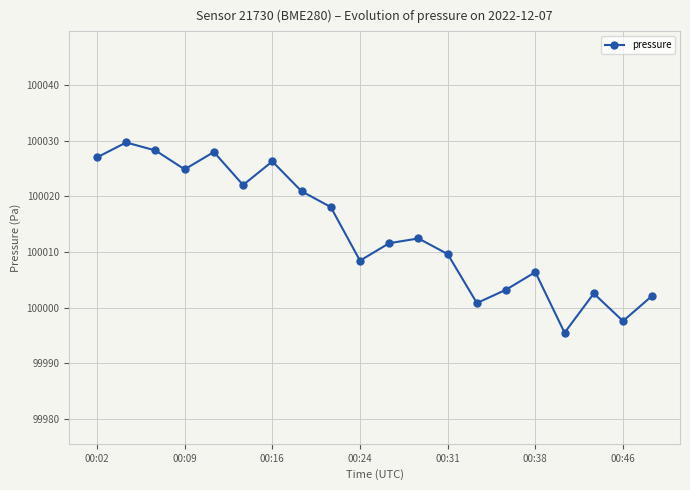

What is the difference between the second highest and minimum values?

32.8